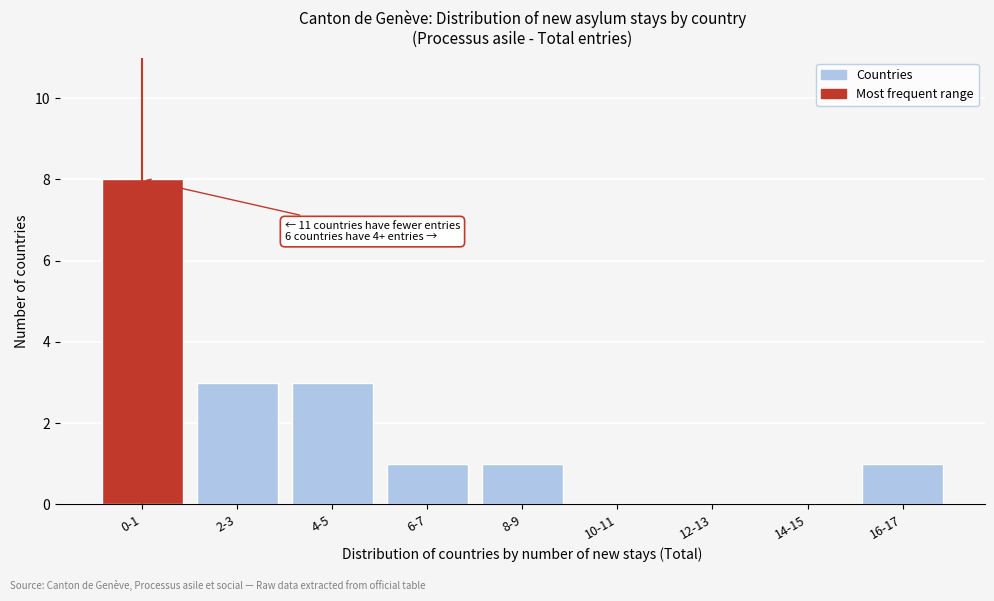

Reading right to left, what are all the values shown in this chart?

16-17=1	14-15=0	12-13=0	10-11=0	8-9=1	6-7=1	4-5=3	2-3=3	0-1=8